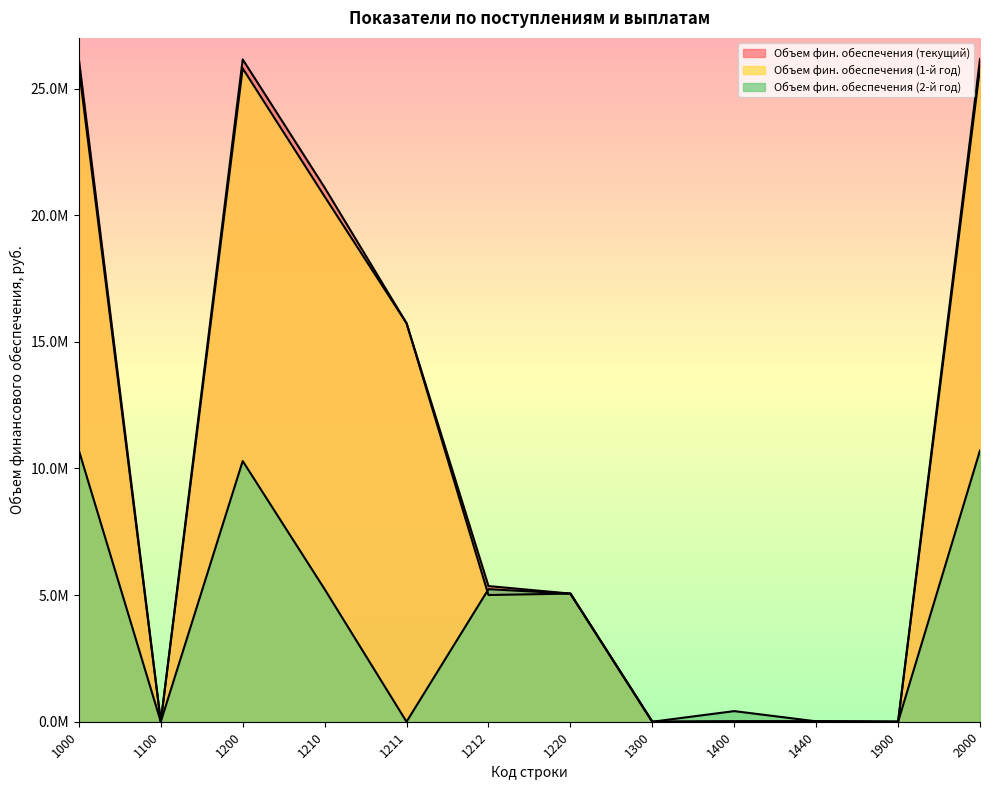

At how many categories does at least one series exceed 13426607?

5